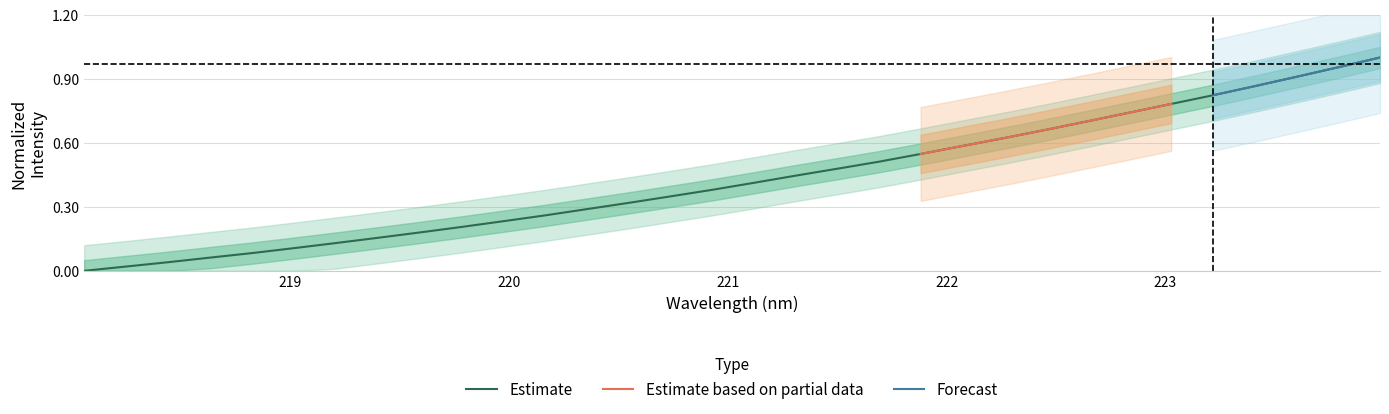

What is the sum of all values?

13.8